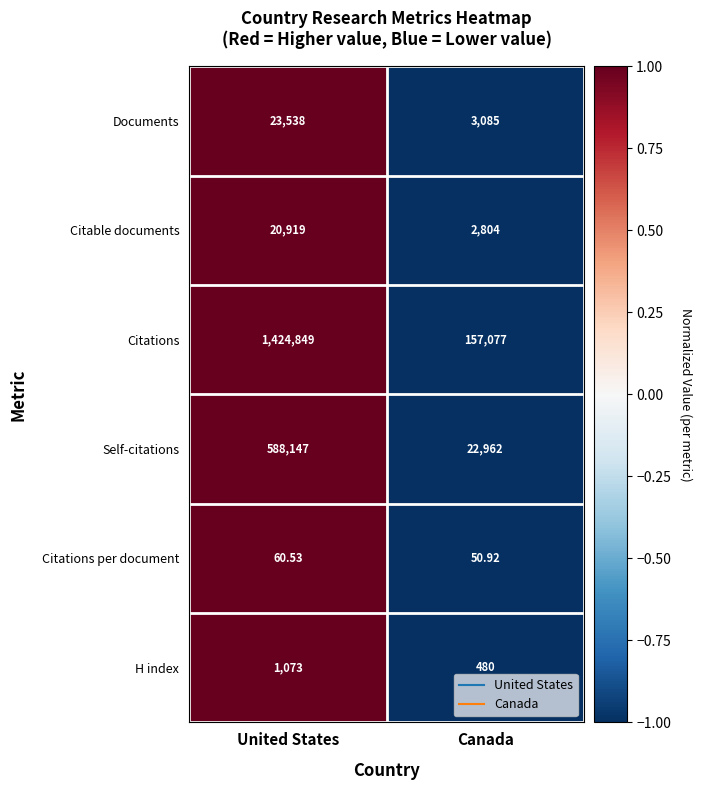

Where does the Citations per document series first go above 60?

United States